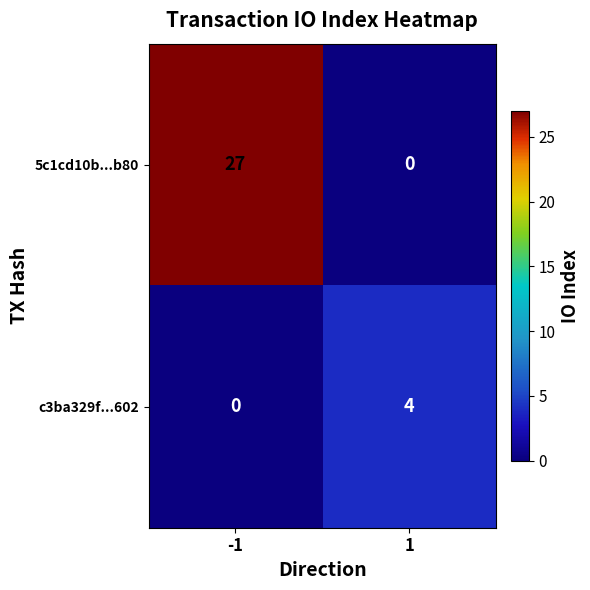

Rank the series by their average value, from highest to lowest.

5c1cd10b...b80, c3ba329f...602